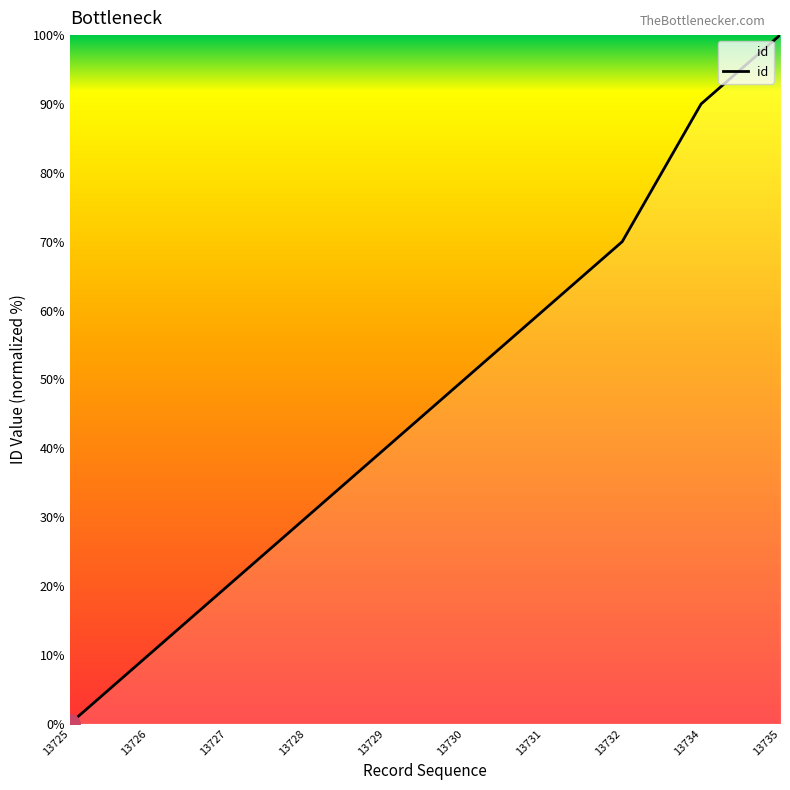

How many lines are shown in the chart?

1